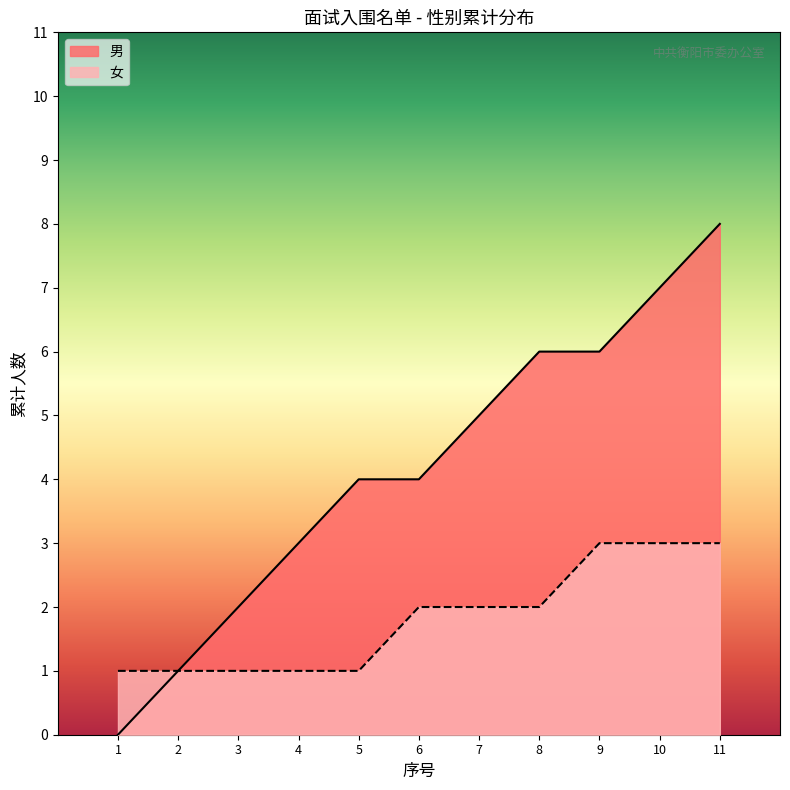

Rank the series by their maximum value, from lowest to highest.

女, 男